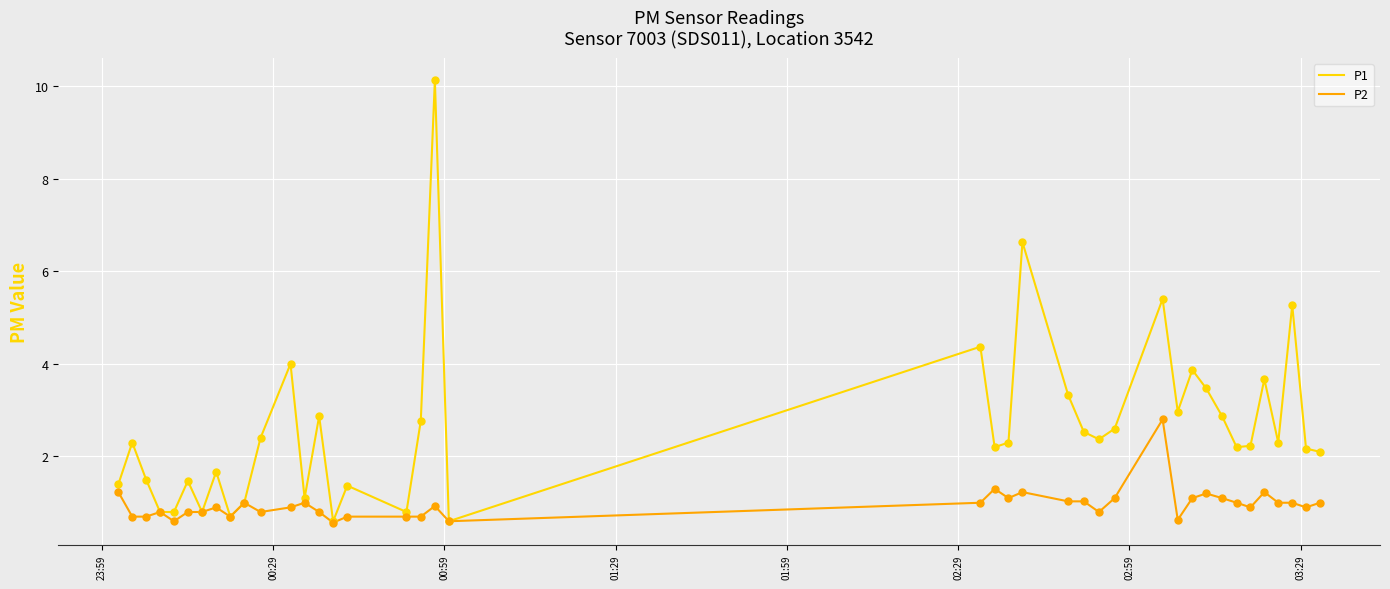

Which series has the widest spread of values?

P1